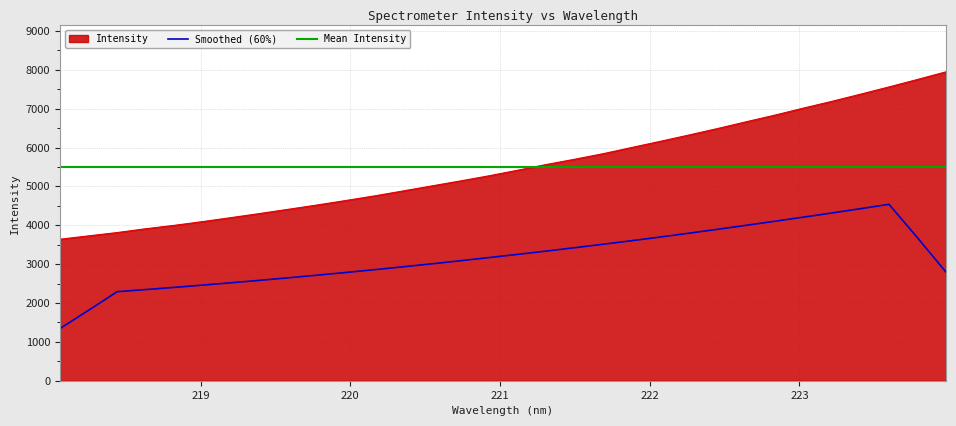

What is the maximum value for Smoothed (60%)?

4538.1